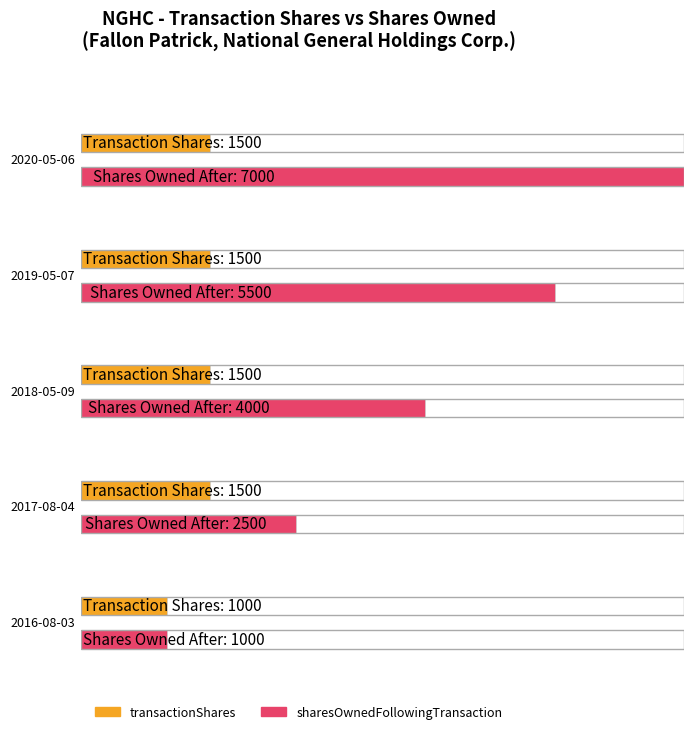

How many bars are there in each group?

2